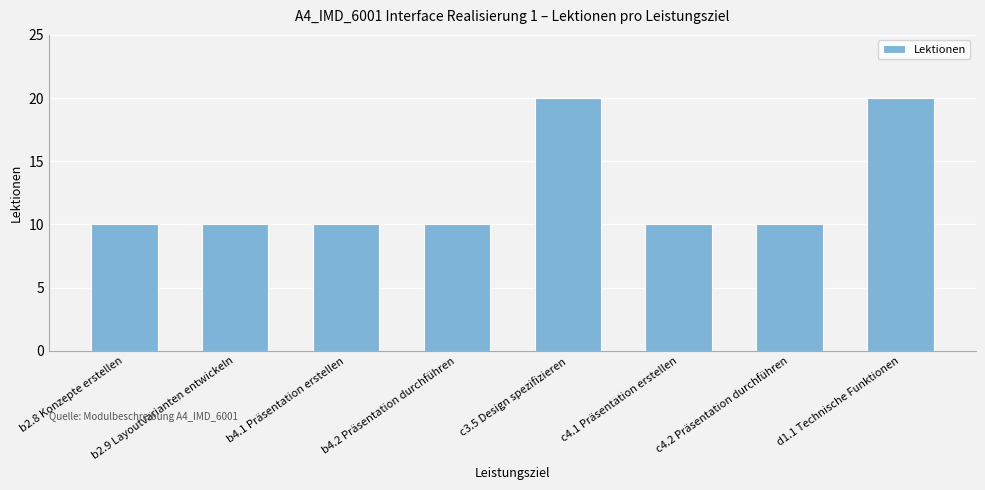

What is the label of the 6th bar from the left?

c4.1 Präsentation erstellen